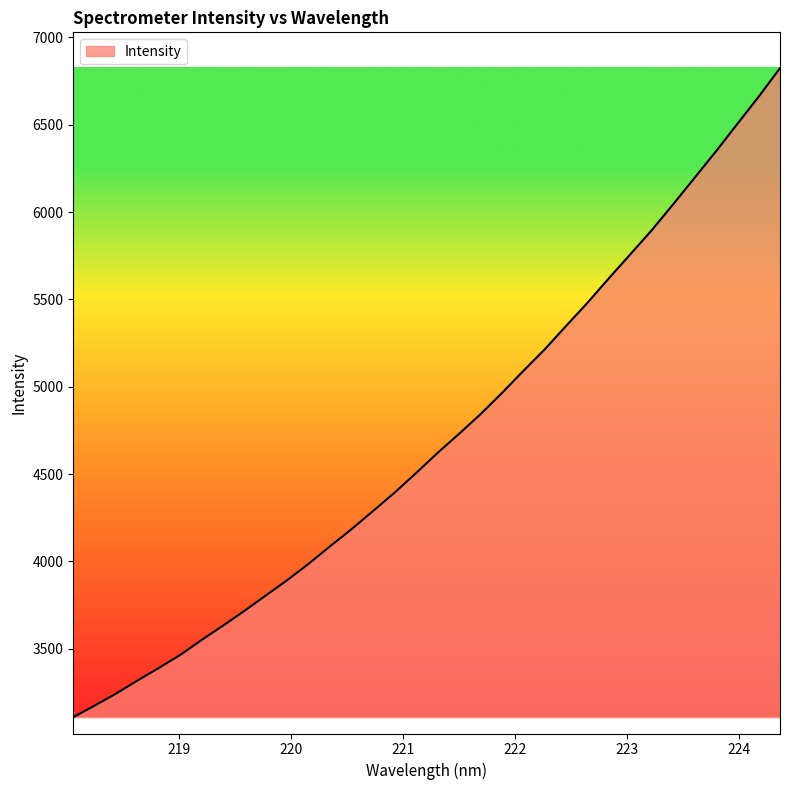

How many values exceed 4621?

17